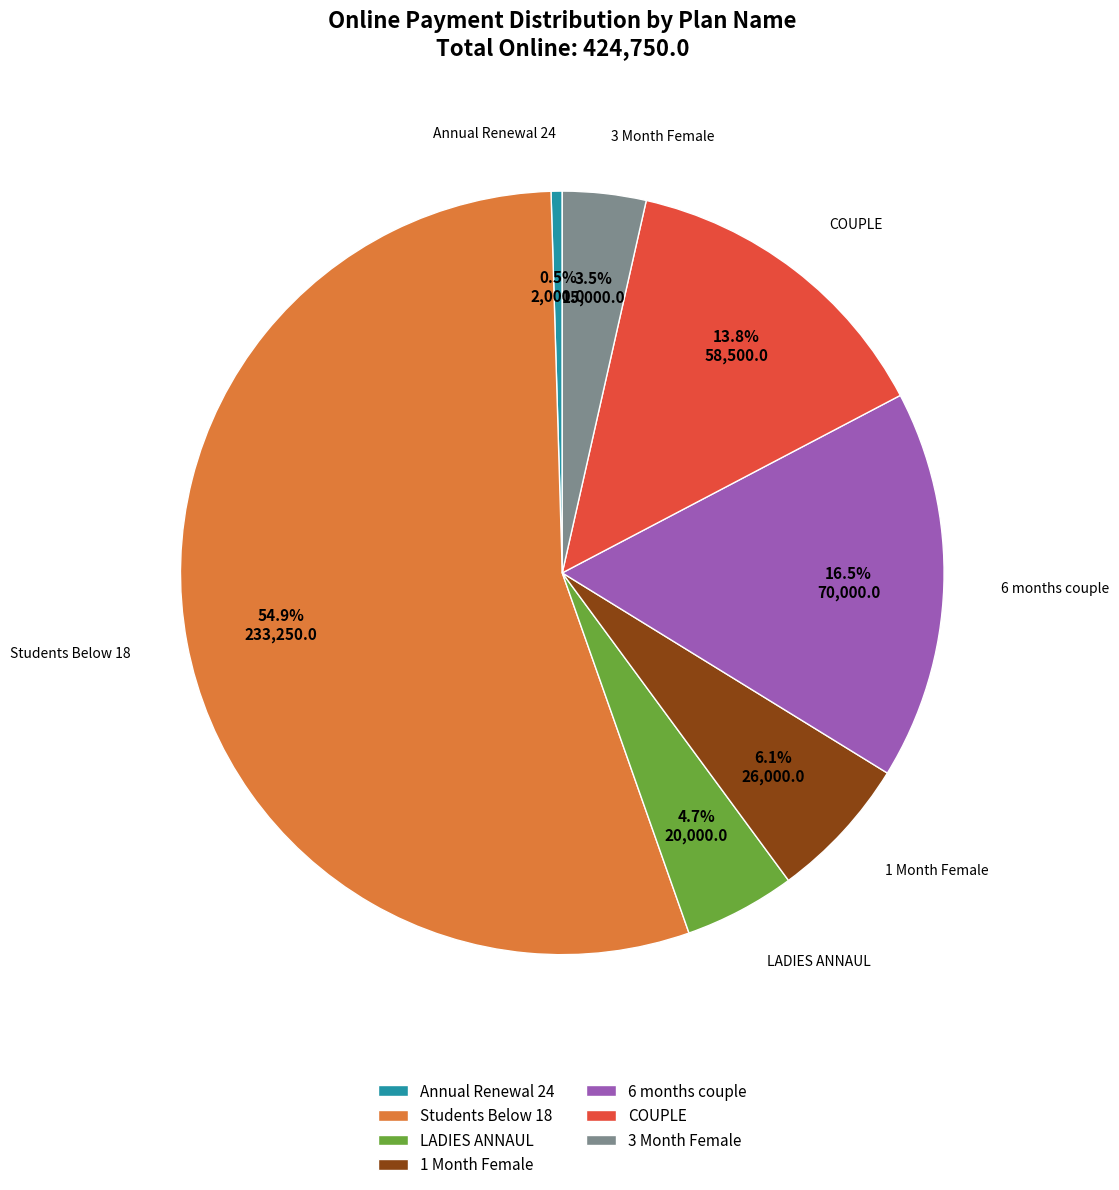

To the nearest percent, what is the average slice percentage?

14%